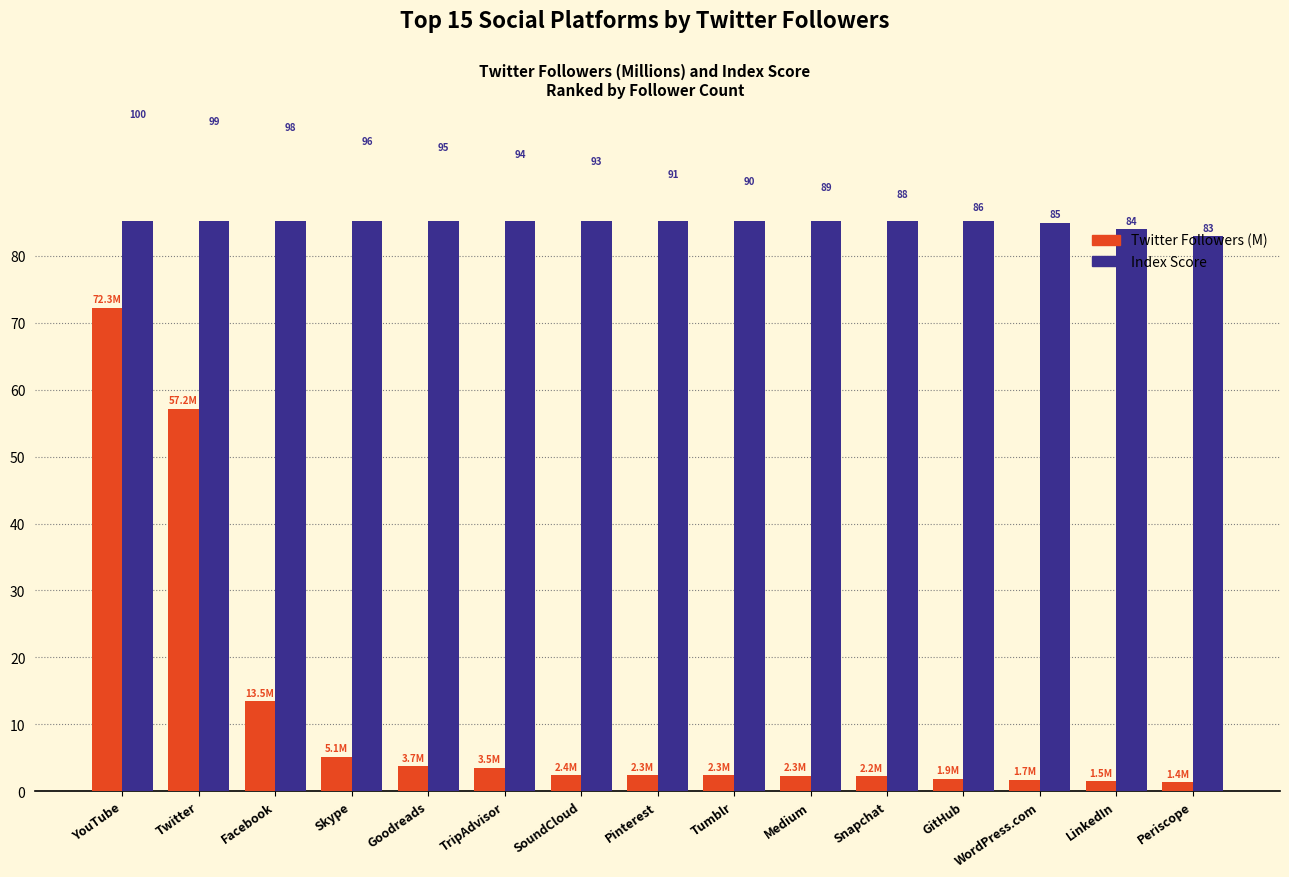

How many values in the Index Score series exceed 91?

7